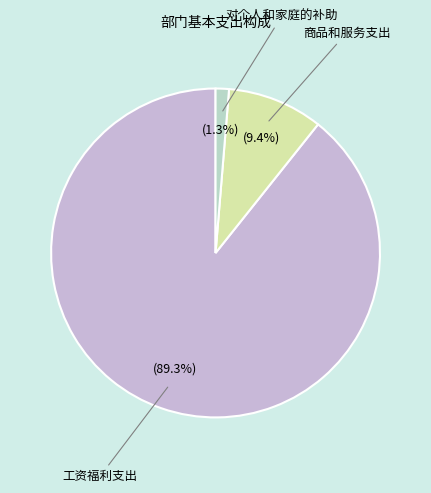

Rank the categories by value from highest to lowest.

工资福利支出, 商品和服务支出, 对个人和家庭的补助